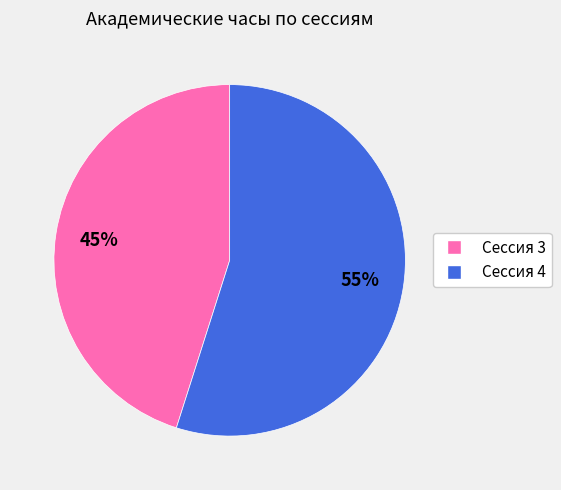

Is there any slice that represents more than half of the pie?

Yes